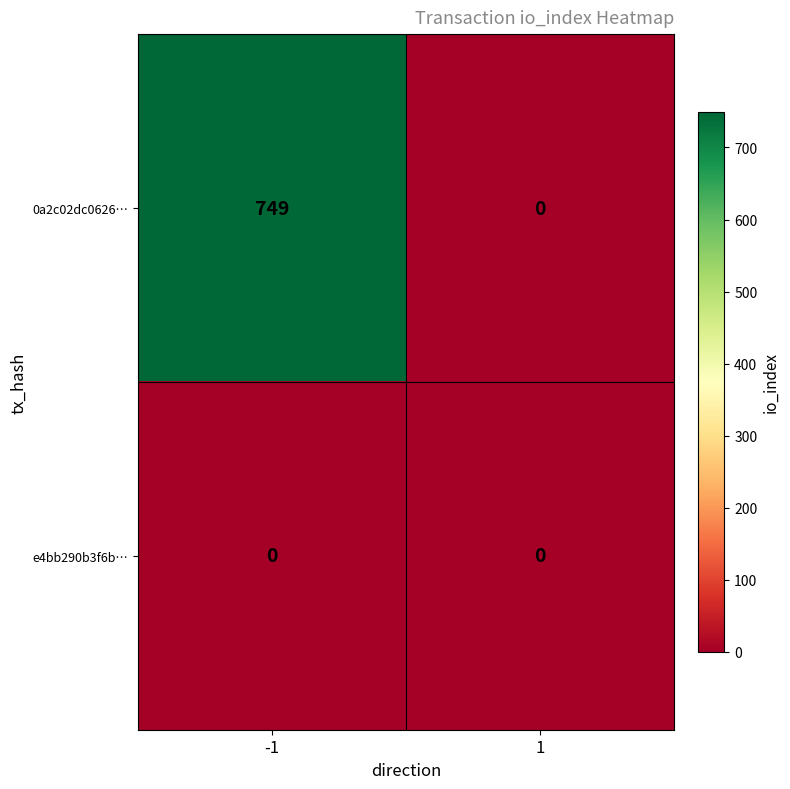

What is the difference between the highest and lowest values at -1?

749